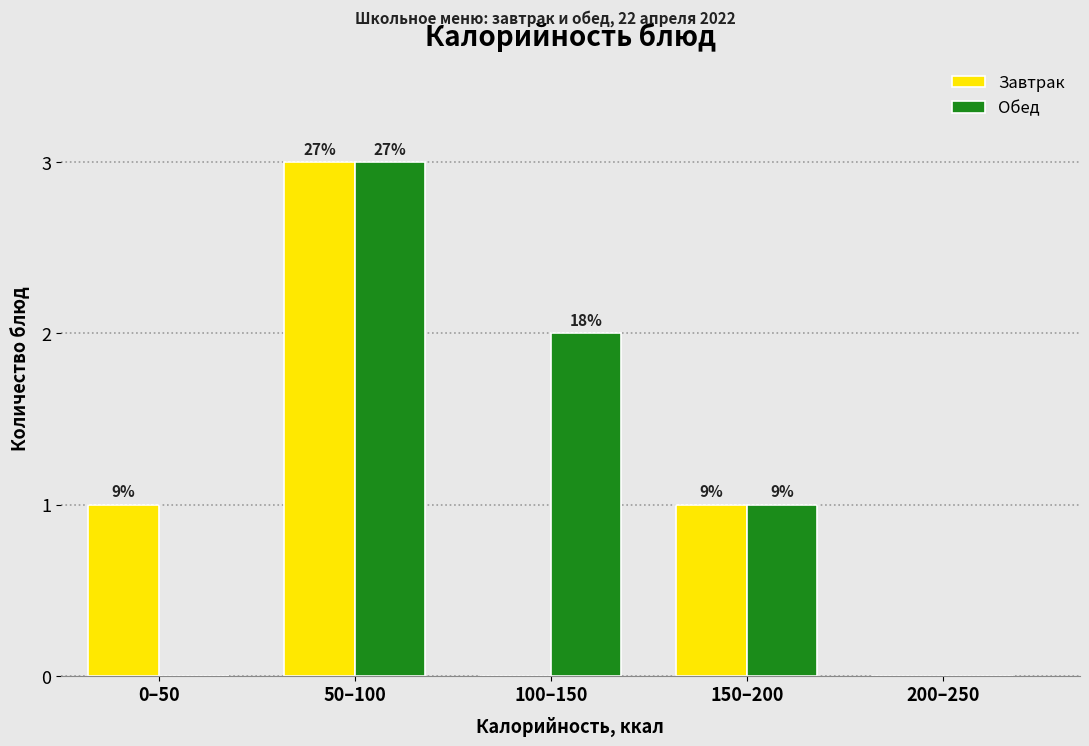

Are the bars grouped side by side (vs. stacked)?

Yes